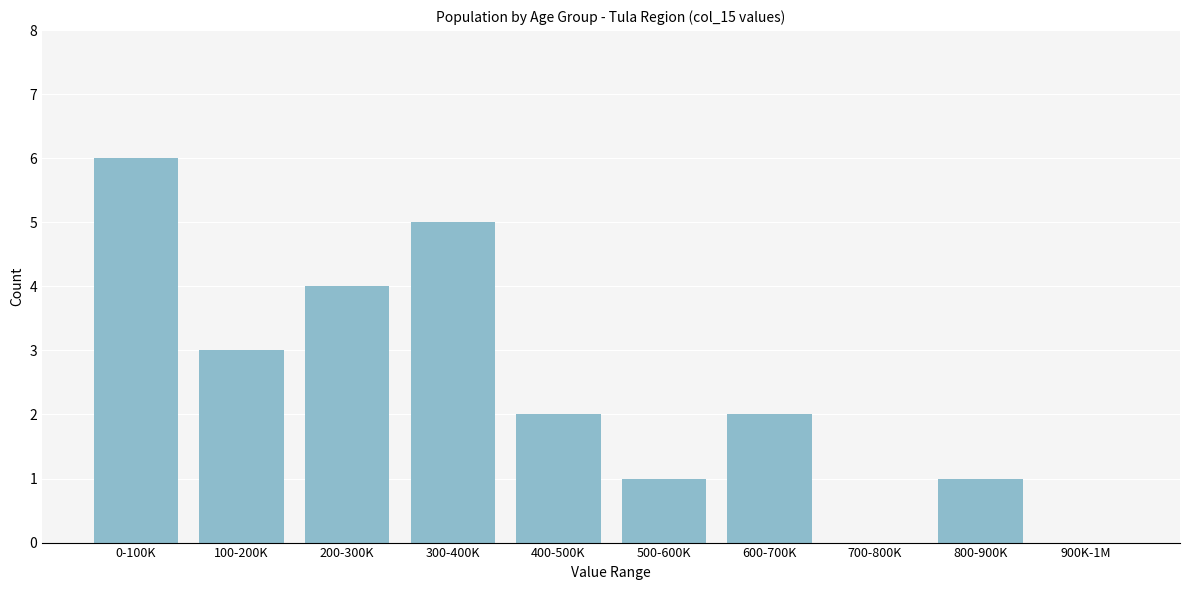

Reading left to right, extract all data points from this chart.

0-100K=6	100-200K=3	200-300K=4	300-400K=5	400-500K=2	500-600K=1	600-700K=2	700-800K=0	800-900K=1	900K-1M=0